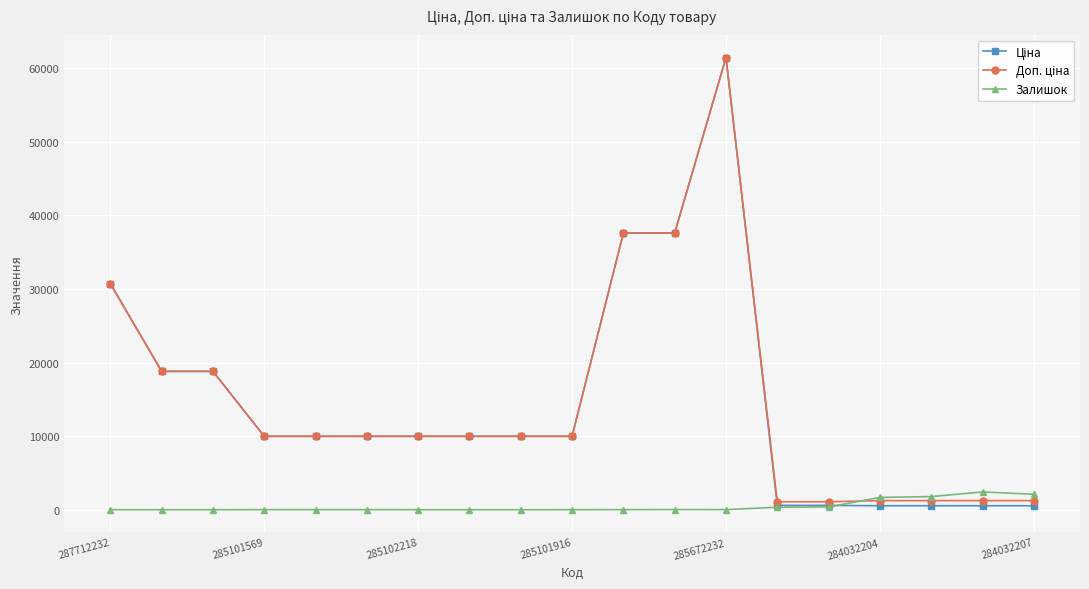

True or false: Залишок has more than 1 points higher than both neighbors.

True